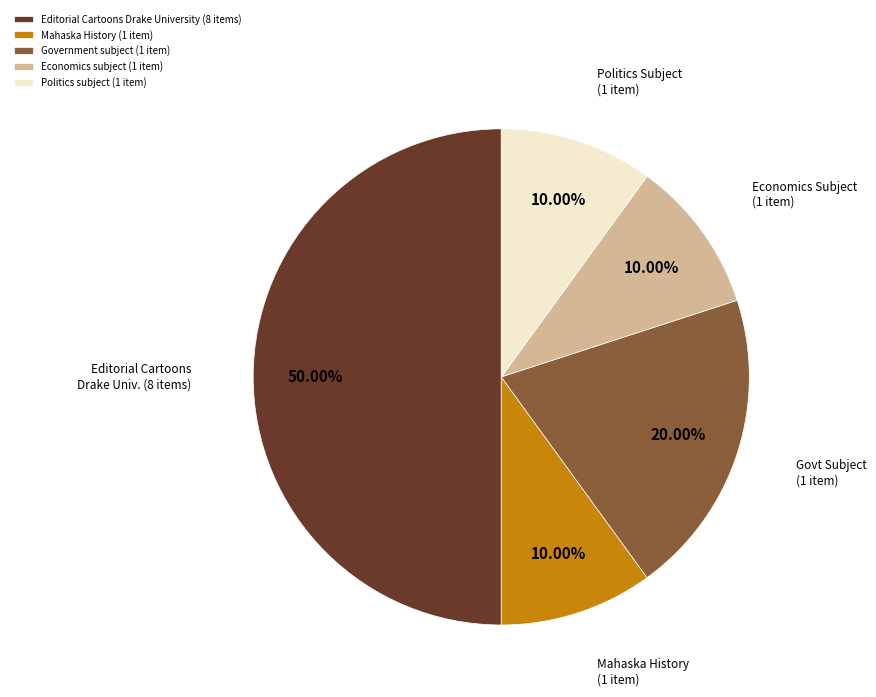

Does Government subject (1 item) account for over 50% of the chart?

No